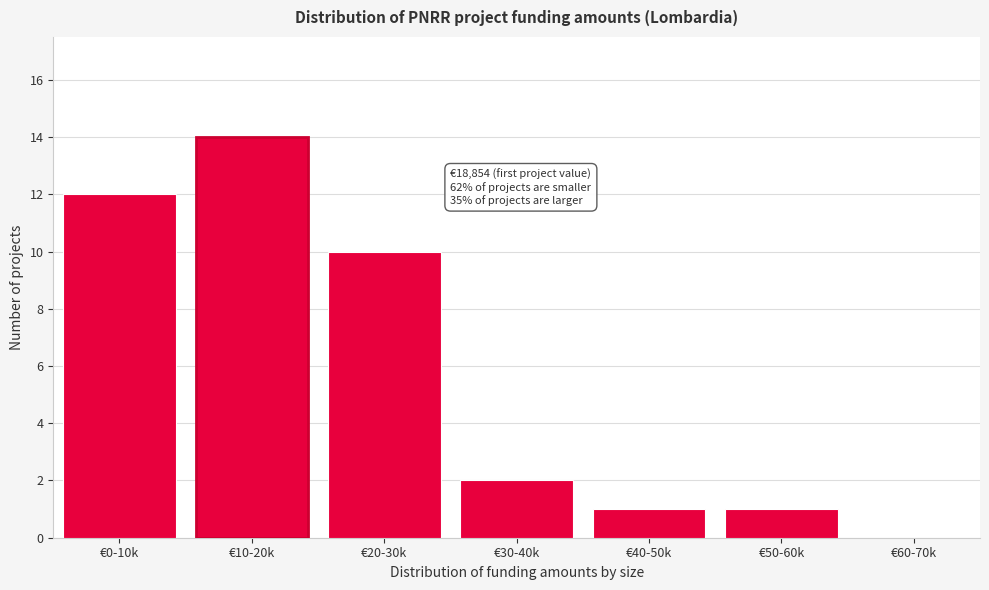

Reading left to right, transcribe all the data shown in this chart.

€0-10k=12	€10-20k=14	€20-30k=10	€30-40k=2	€40-50k=1	€50-60k=1	€60-70k=0